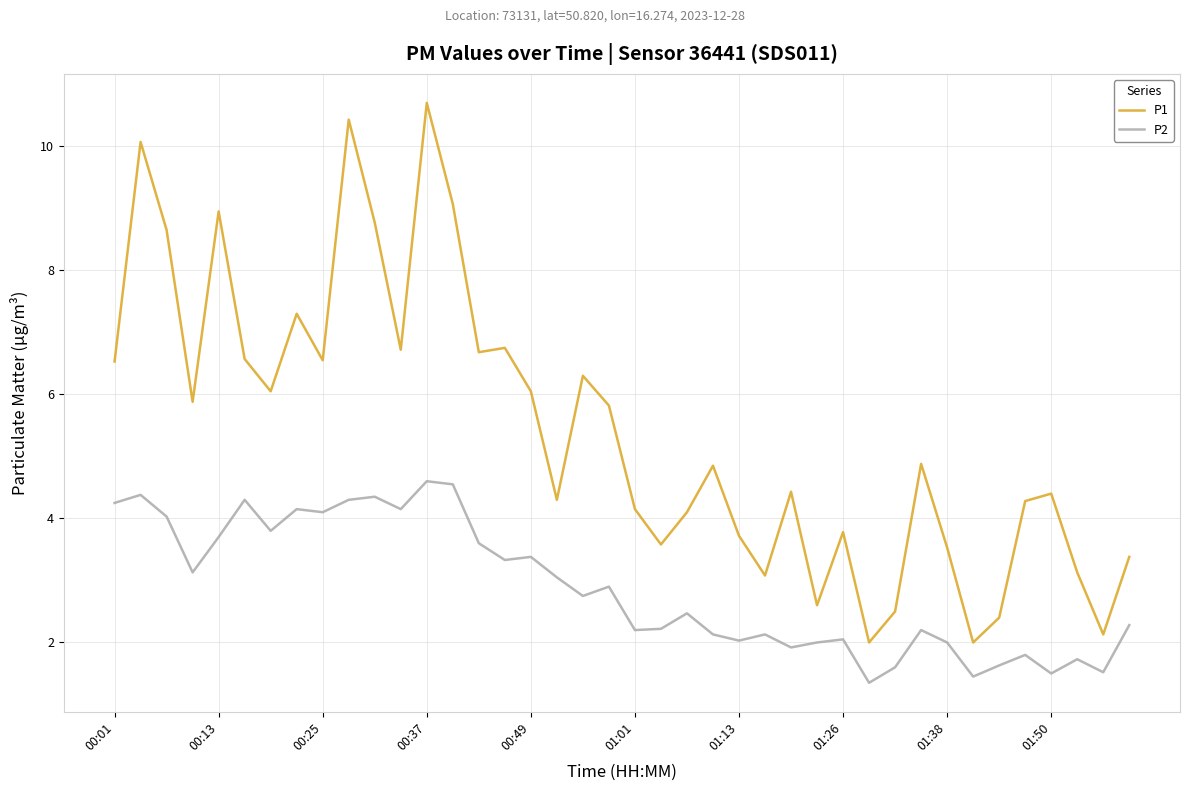

True or false: P2 and P1 intersect in this chart.

False